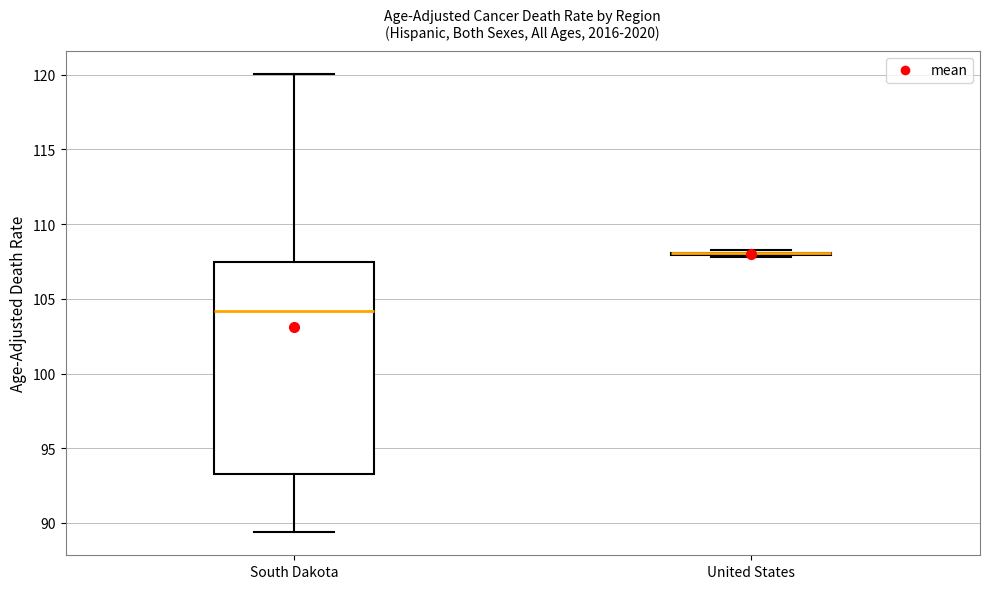

Reading left to right, transcribe this box plot: for each box, give where its median line is, the range the box spans, and where its two whiskers end, as read against the y-axis. The values are not printed on the chart, so give them approximately, as read against the axis.

South Dakota: median 104.0, box 93.5 to 107.5, whiskers 89.5 to 120.0
United States: box collapsed to a line at 108.0, whiskers 108.0 to 108.5